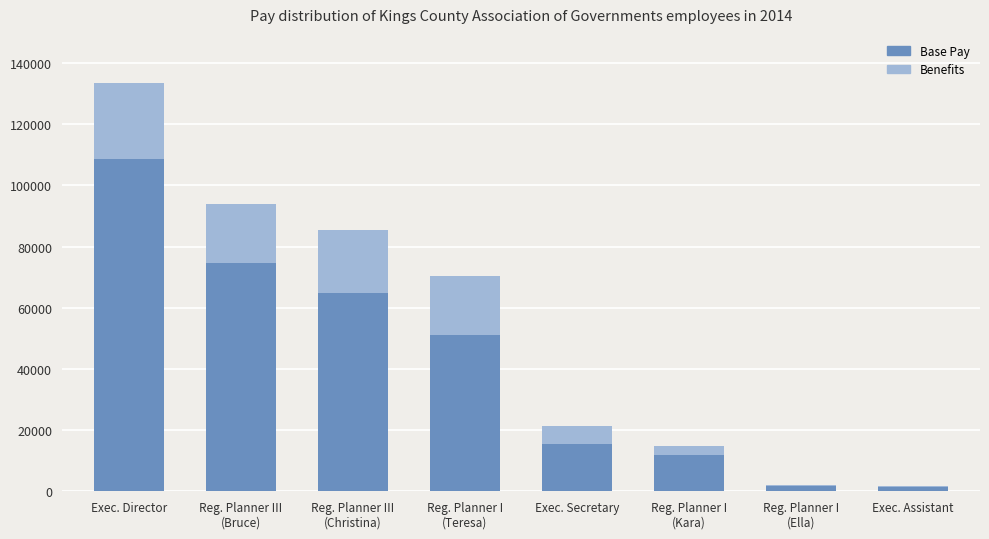

At which label does Base Pay reach its peak?

Exec. Director